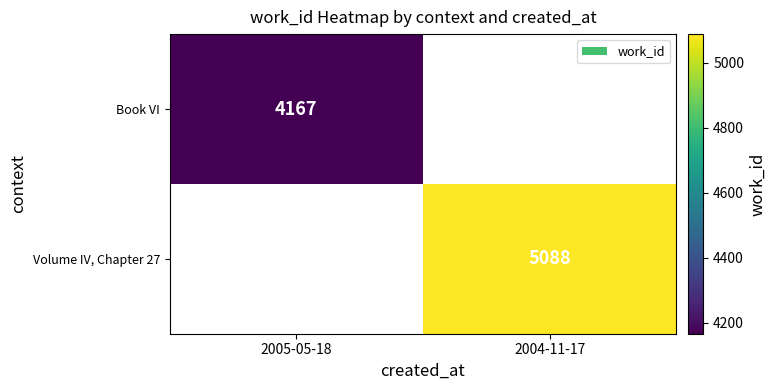

Is it true that Volume IV, Chapter 27 equals 2448 at 2004-11-17?

False